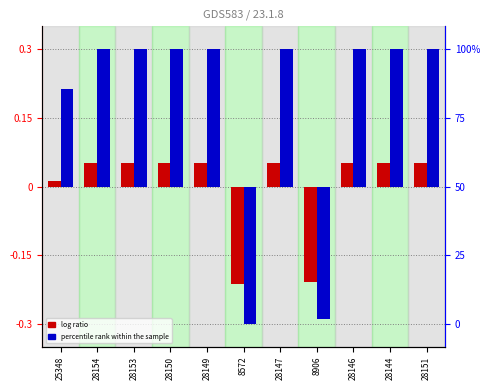

At 28146, list the series in order from largest to smallest.

percentile rank within the sample, log ratio